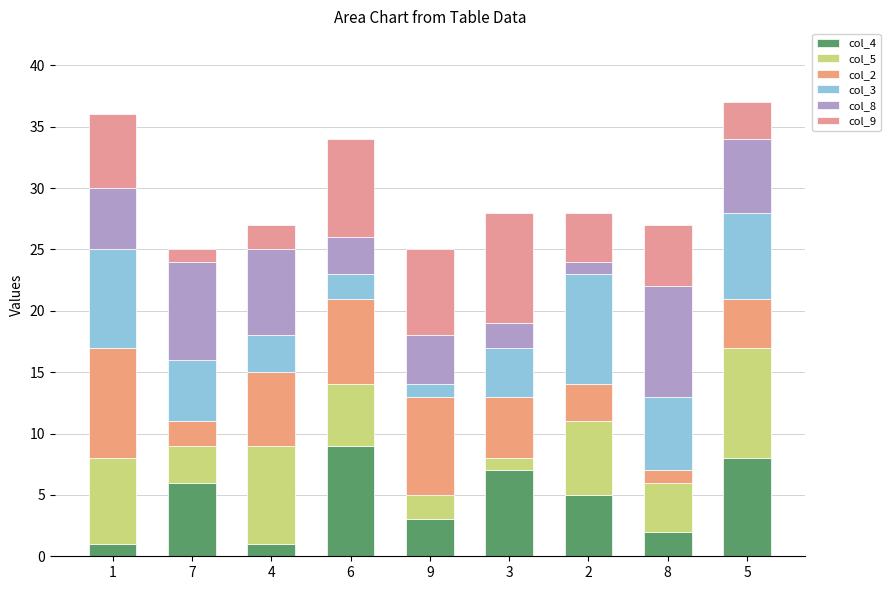

Which series has the widest spread of values?

col_4